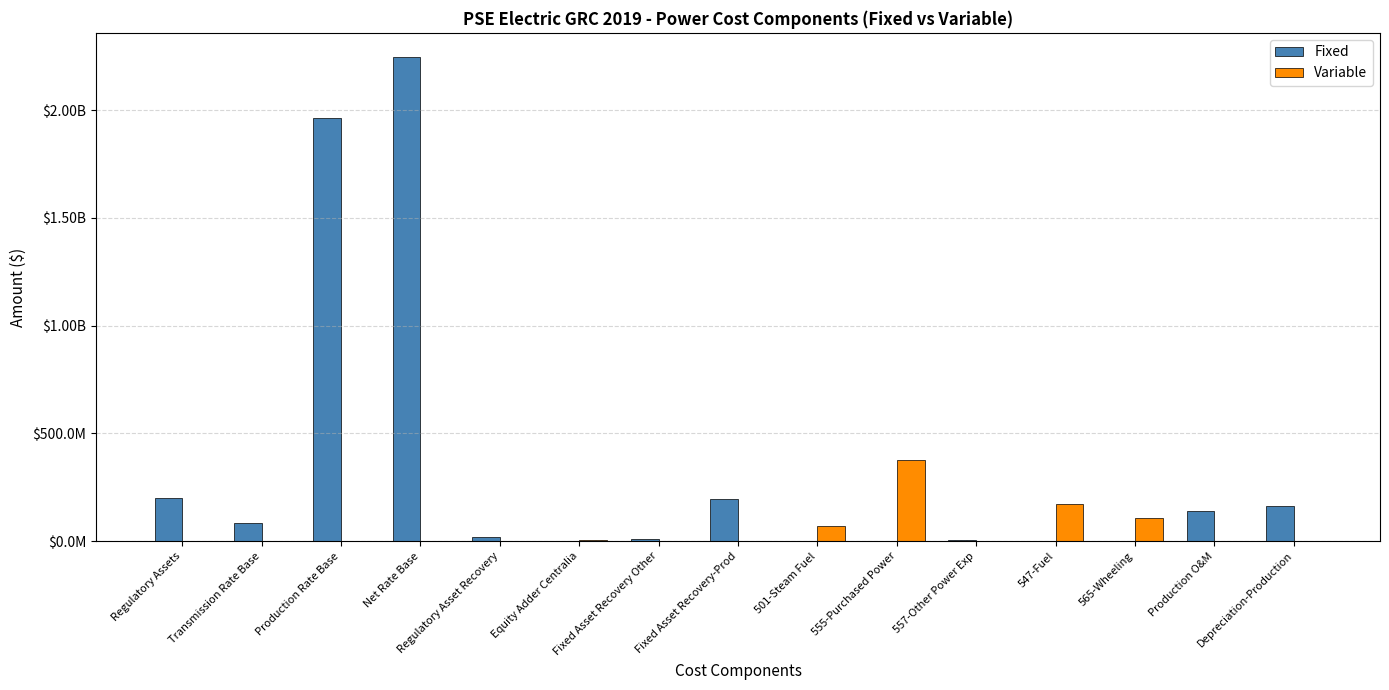

Where is Fixed nearest to the value 1123132652?

Production Rate Base